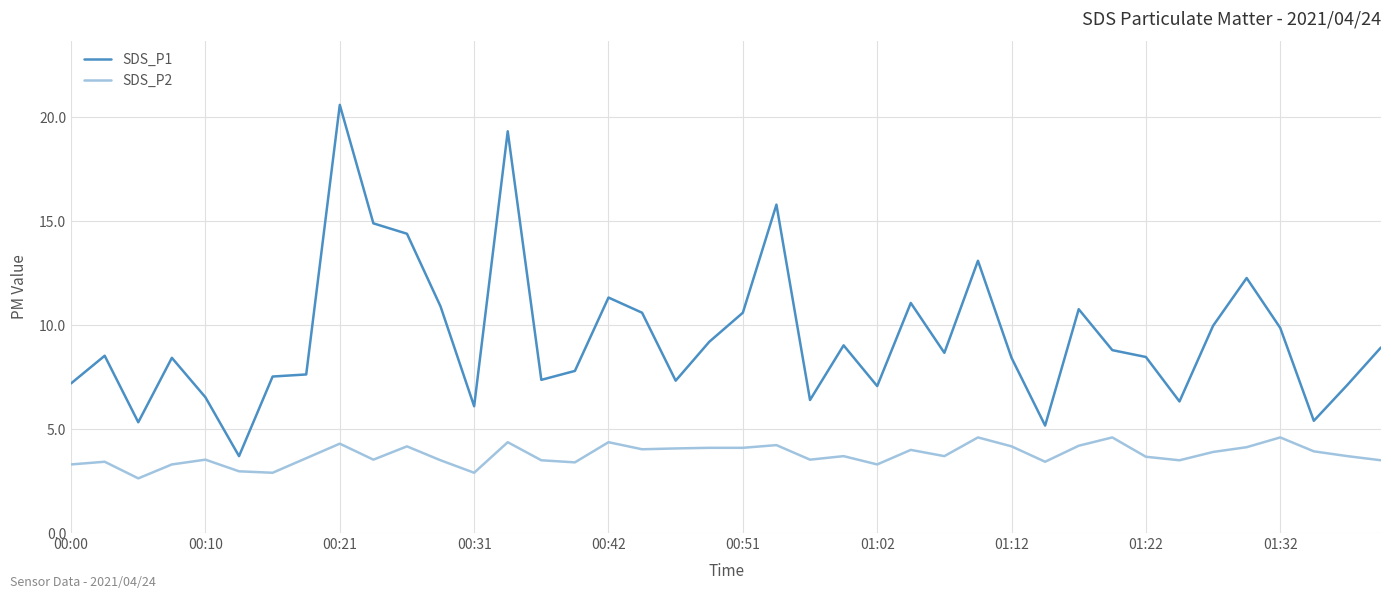

Which series has the largest total across all categories?

SDS_P1